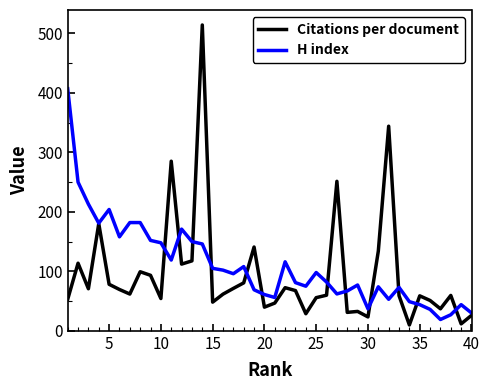

What is the difference between the maximum and second lowest values in the Citations per document series?

502.5